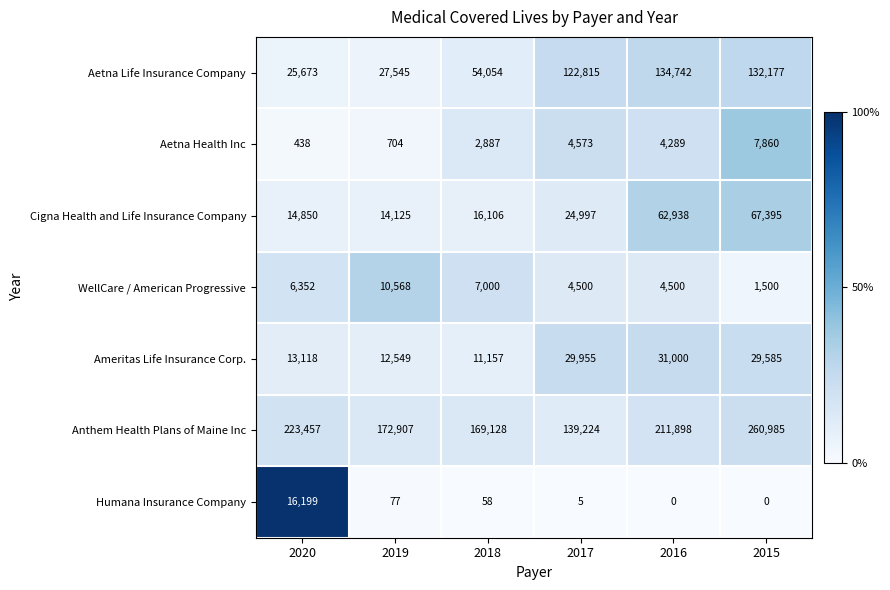

What is the difference between the highest and lowest values at 2017?

139219